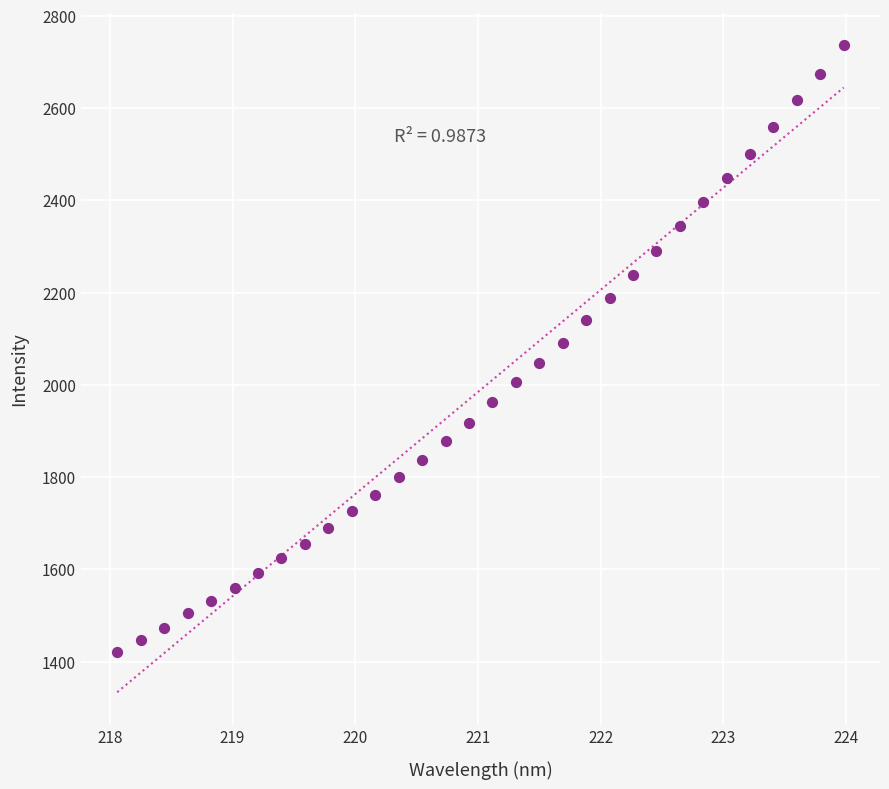

What is the range of Y values (max minus min)?

1315.0